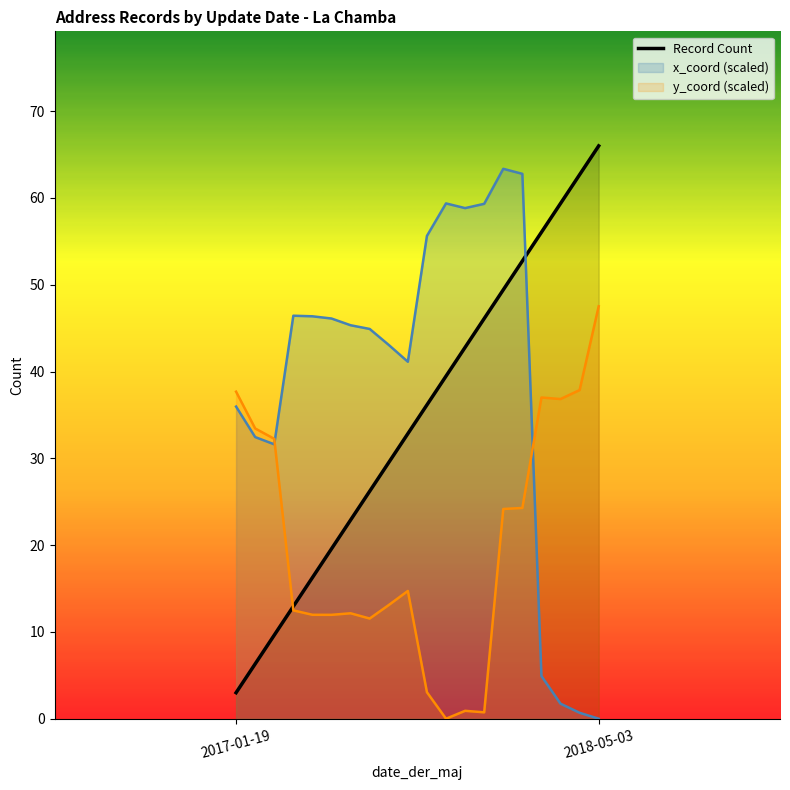

The value of y_coord (scaled) at 2018-05-03 is 31.1. True or false?

False